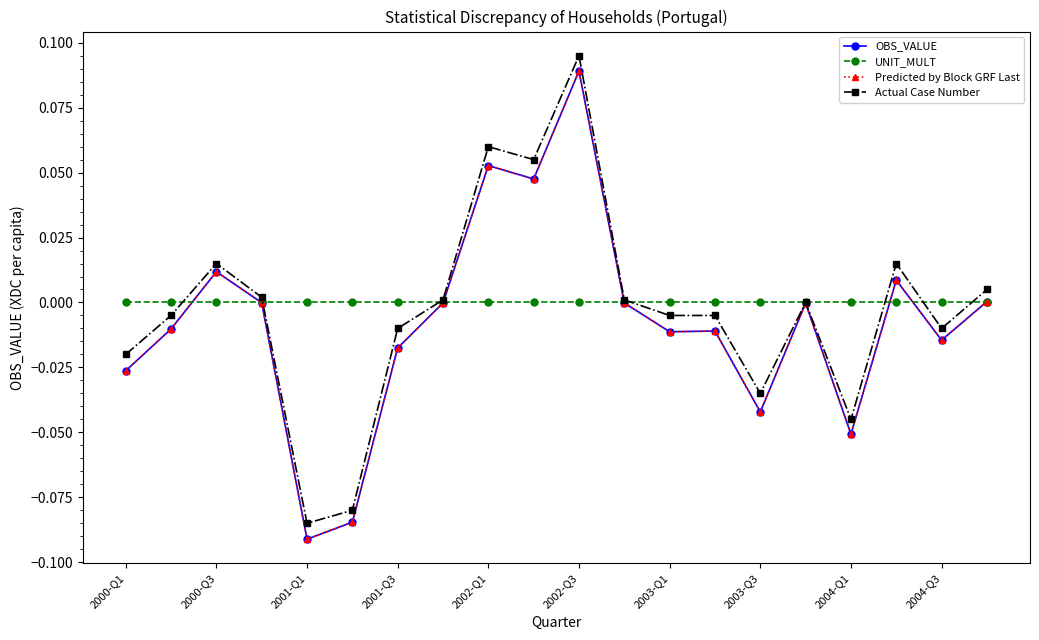

Which series has the largest total across all categories?

UNIT_MULT